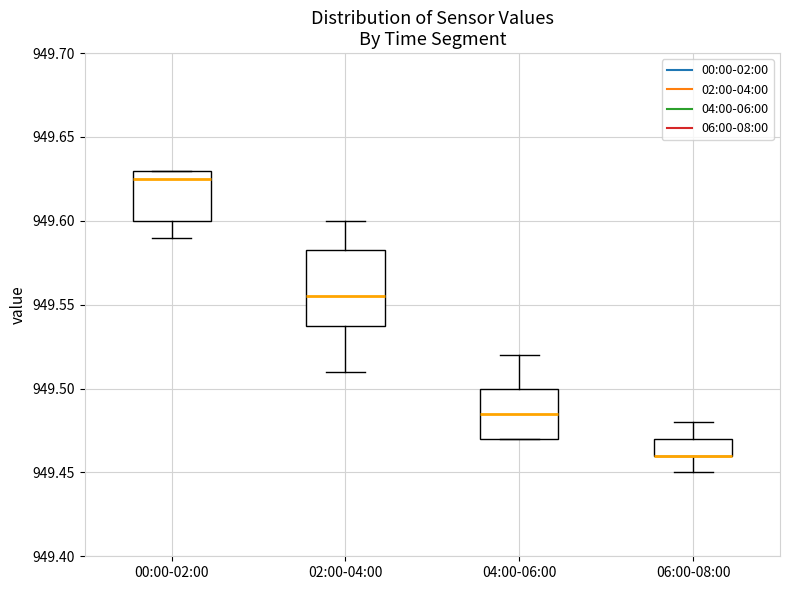

Reading left to right, read every box against the y-axis: the position of its median line, the range the box covers, and the ends of its whiskers. The values are not printed on the chart, so give them approximately, as read against the axis.

00:00-02:00: median 949.625, box 949.600 to 949.630, whiskers 949.590 to 949.630
02:00-04:00: median 949.555, box 949.540 to 949.585, whiskers 949.510 to 949.600
04:00-06:00: median 949.485, box 949.470 to 949.500, whiskers 949.470 to 949.520
06:00-08:00: median 949.460 (drawn on the box's lower edge), box 949.460 to 949.470, whiskers 949.450 to 949.480